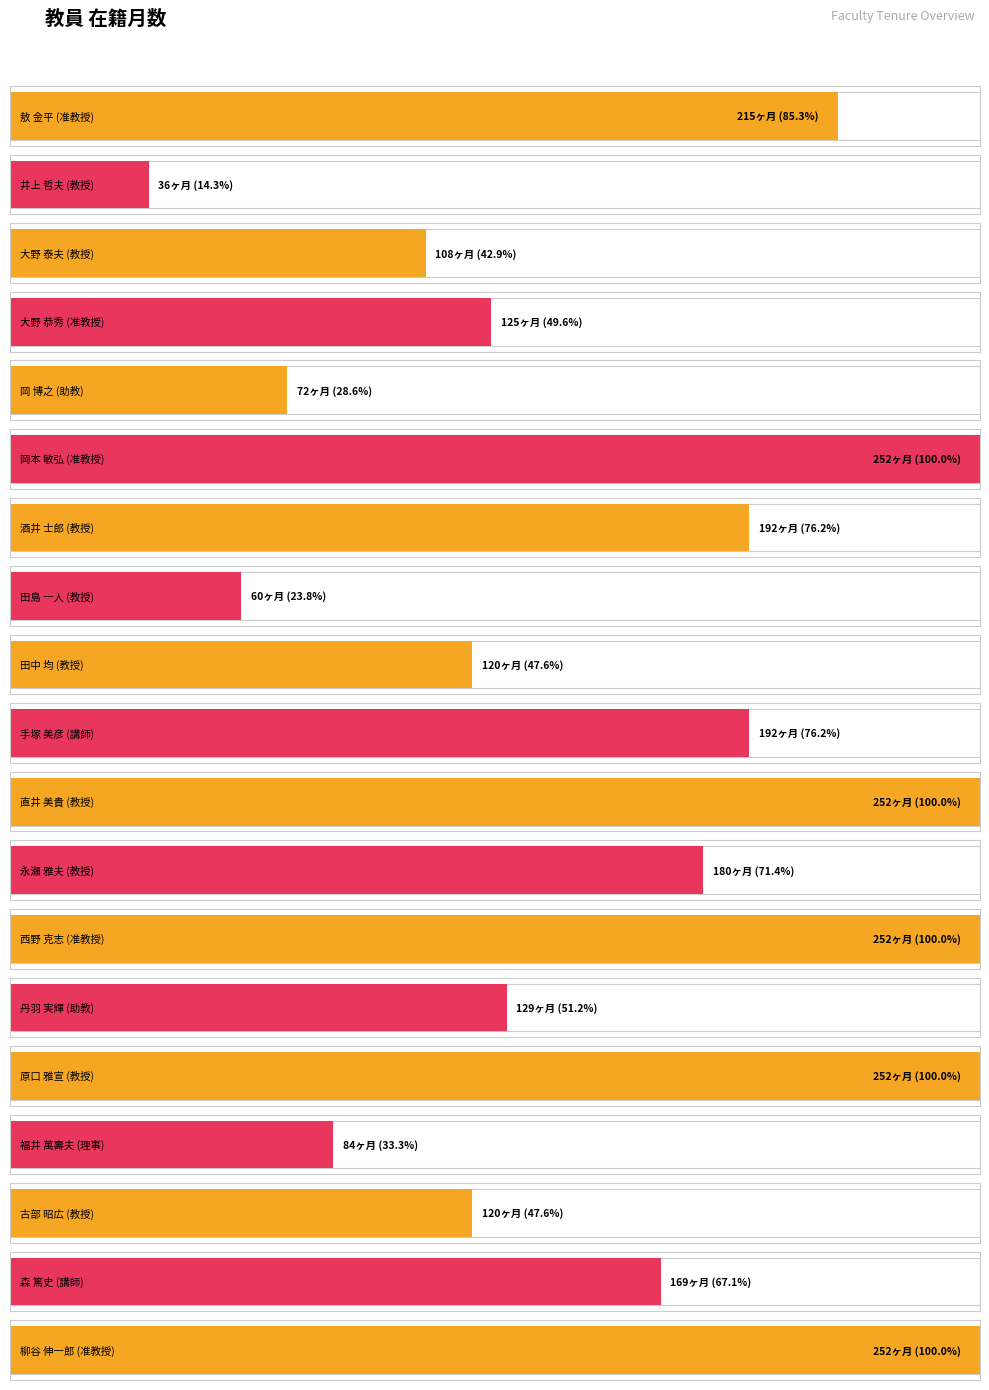

Between 直井 美貴 and 大野 恭秀, which is larger?

直井 美貴